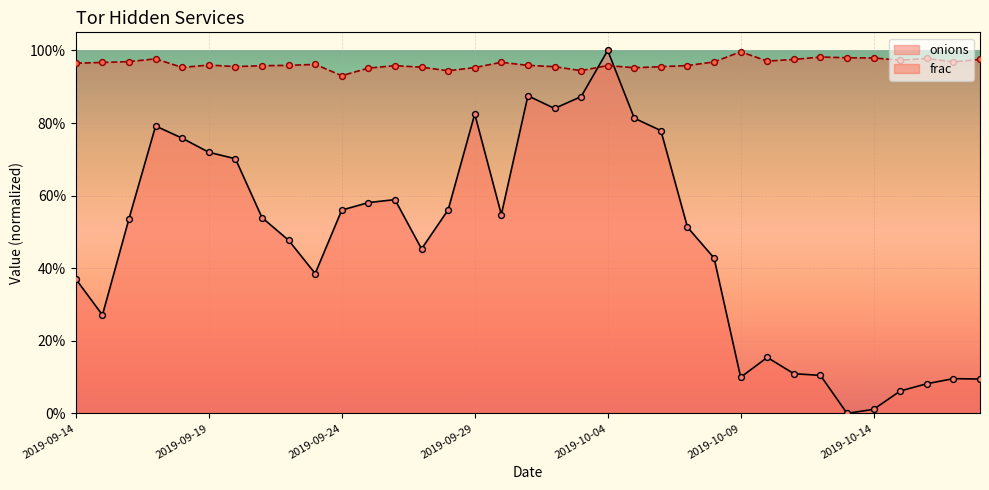

Which series contains the highest Y value?

onions